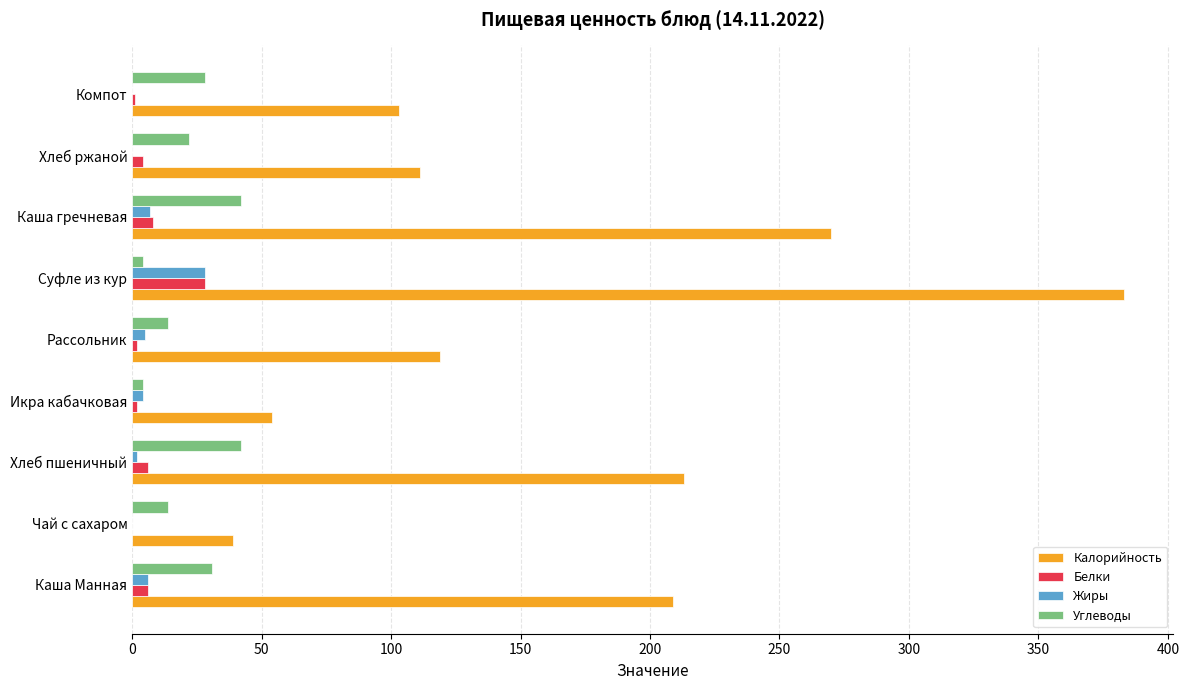

True or false: Жиры has a value of 0 at Хлеб ржаной.

True